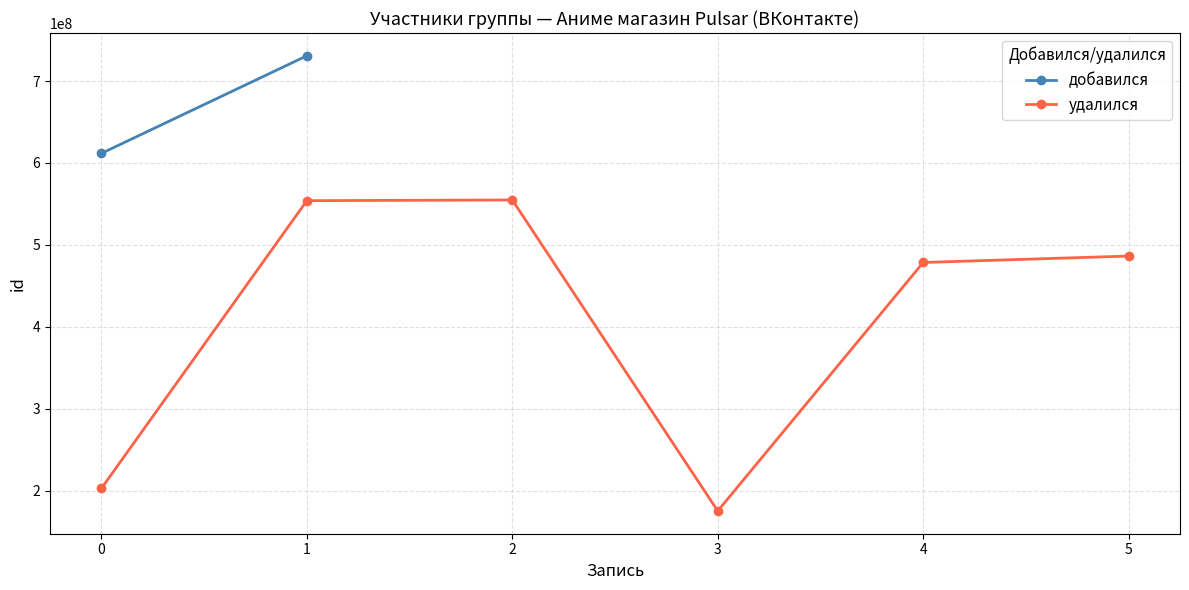

True or false: удалился has more than 0 points higher than both neighbors.

True